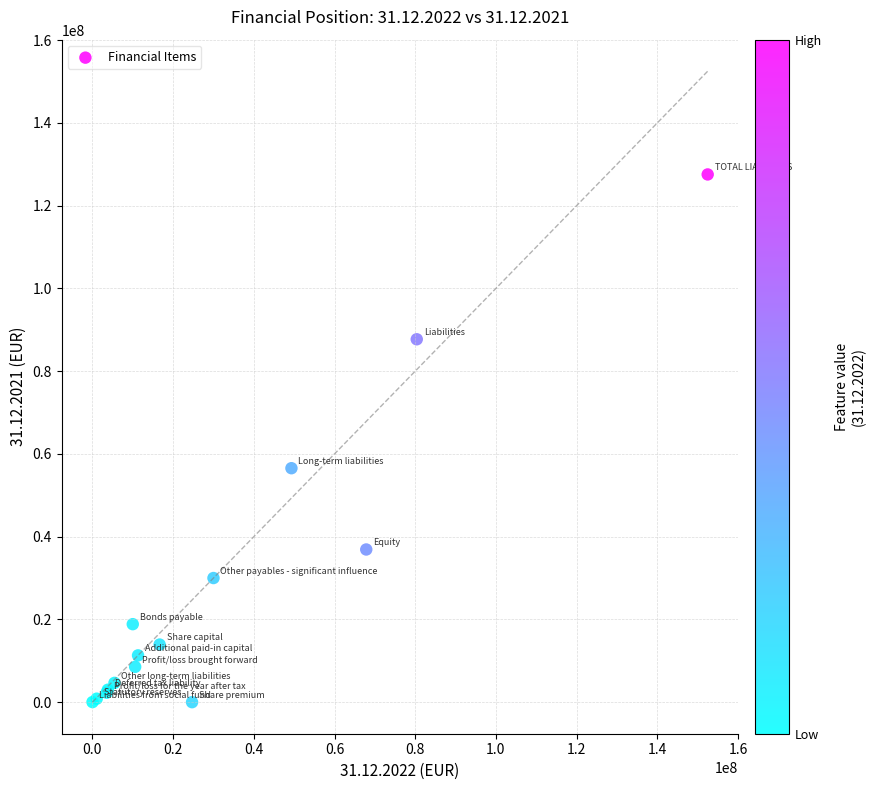

What Y value in the scatter plot is closest to 63765926?

56542975